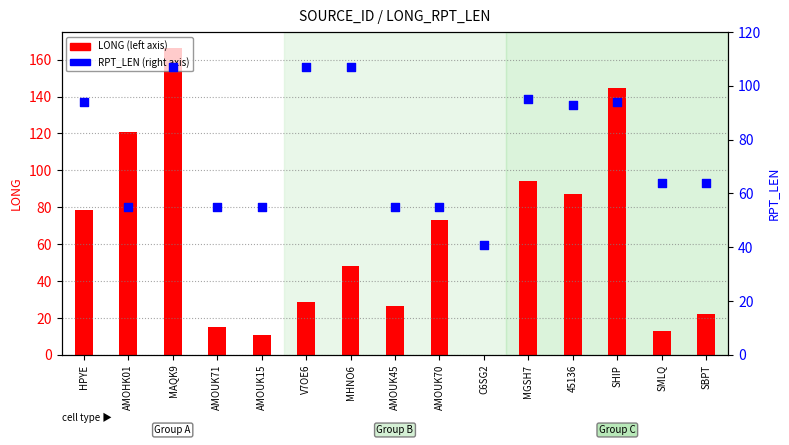

At which category is the sum across all series the highest?

MAQK9